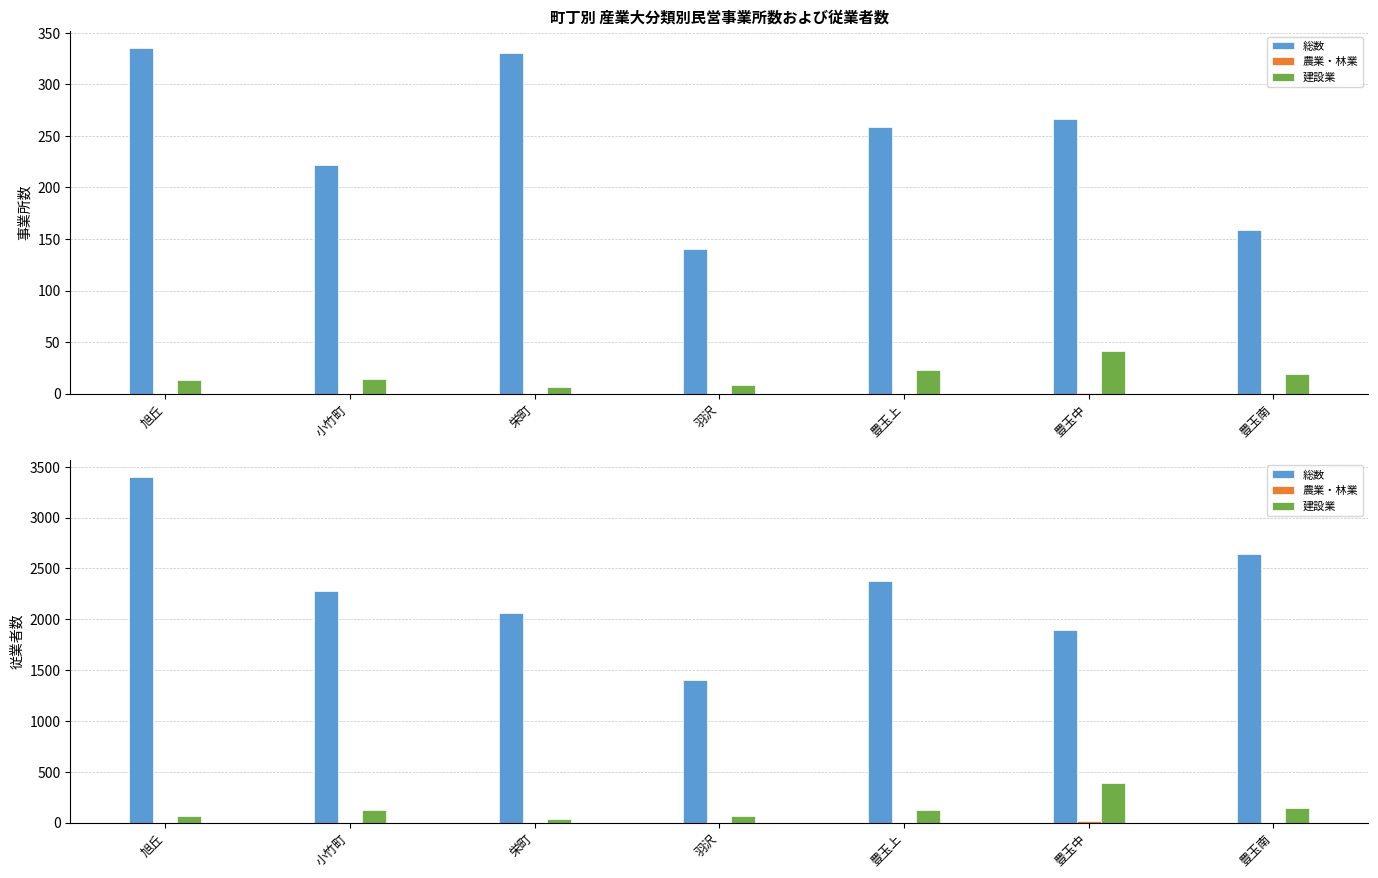

Is the value of 総数 at 豊玉南 greater than the value of 農業・林業 at 旭丘?

Yes